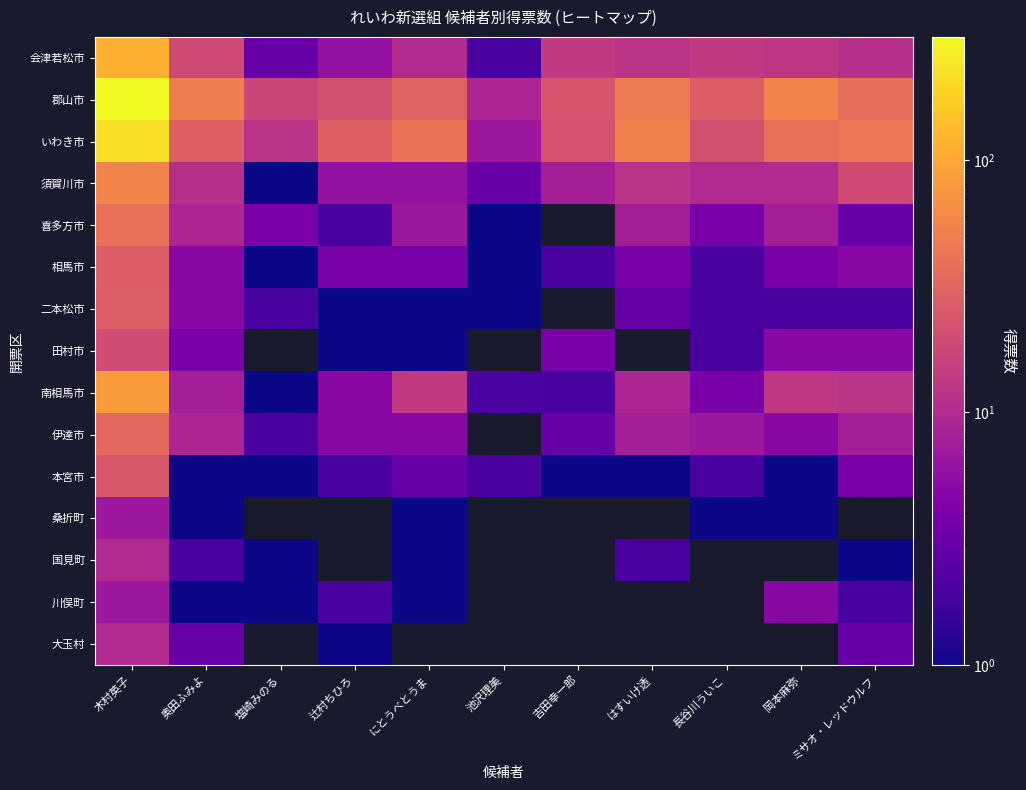

What is the maximum value shown in the chart?

306.8